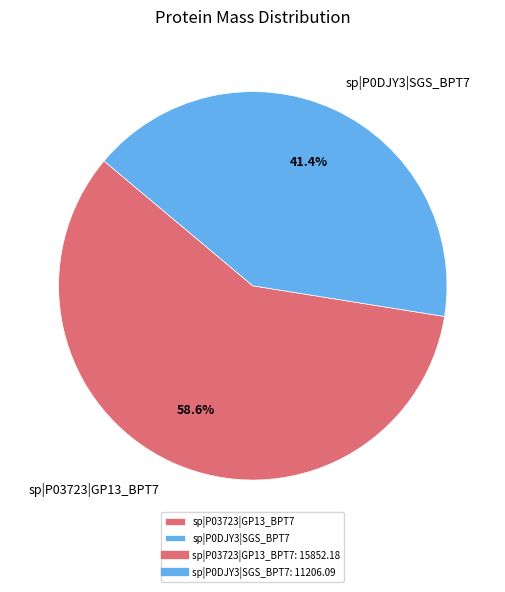

Does sp|P0DJY3|SGS_BPT7 represent more than half of the total?

No